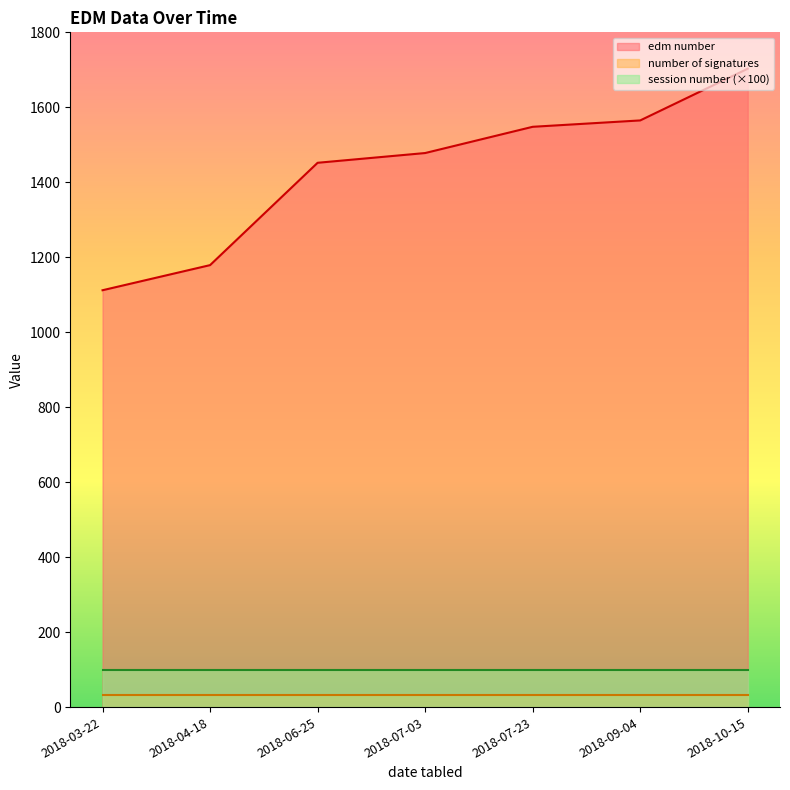

Between 2018-04-18 and 2018-09-04, which series saw the biggest shift?

edm number